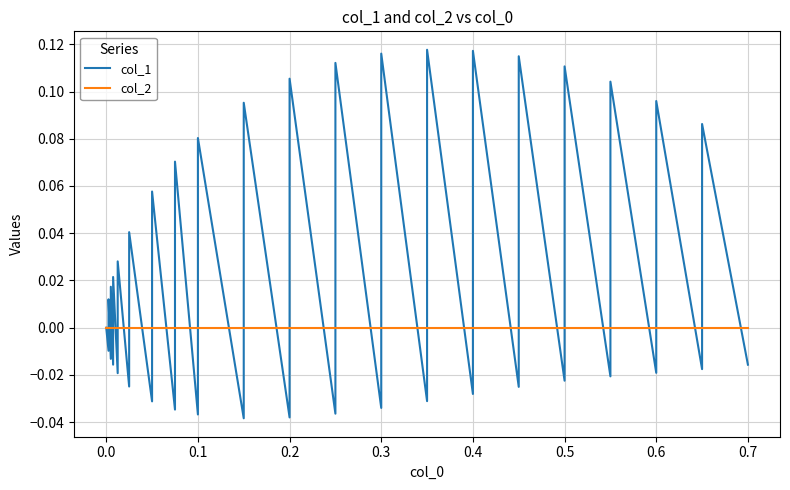

Rank the series at 0.3 from lowest to highest value.

col_1, col_2